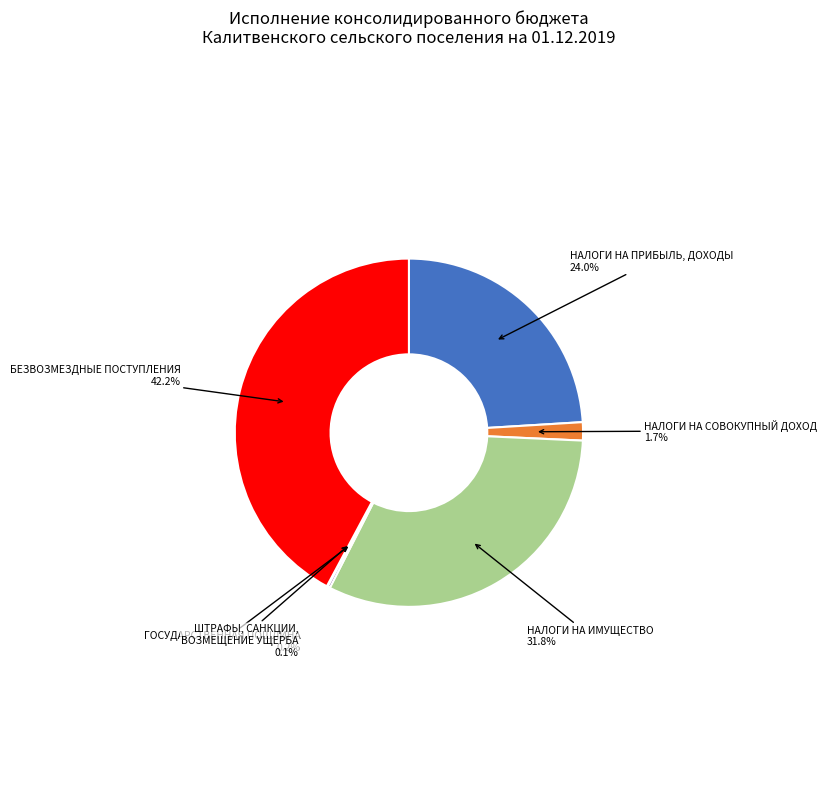

Does НАЛОГИ НА ПРИБЫЛЬ, ДОХОДЫ represent more than half of the total?

No